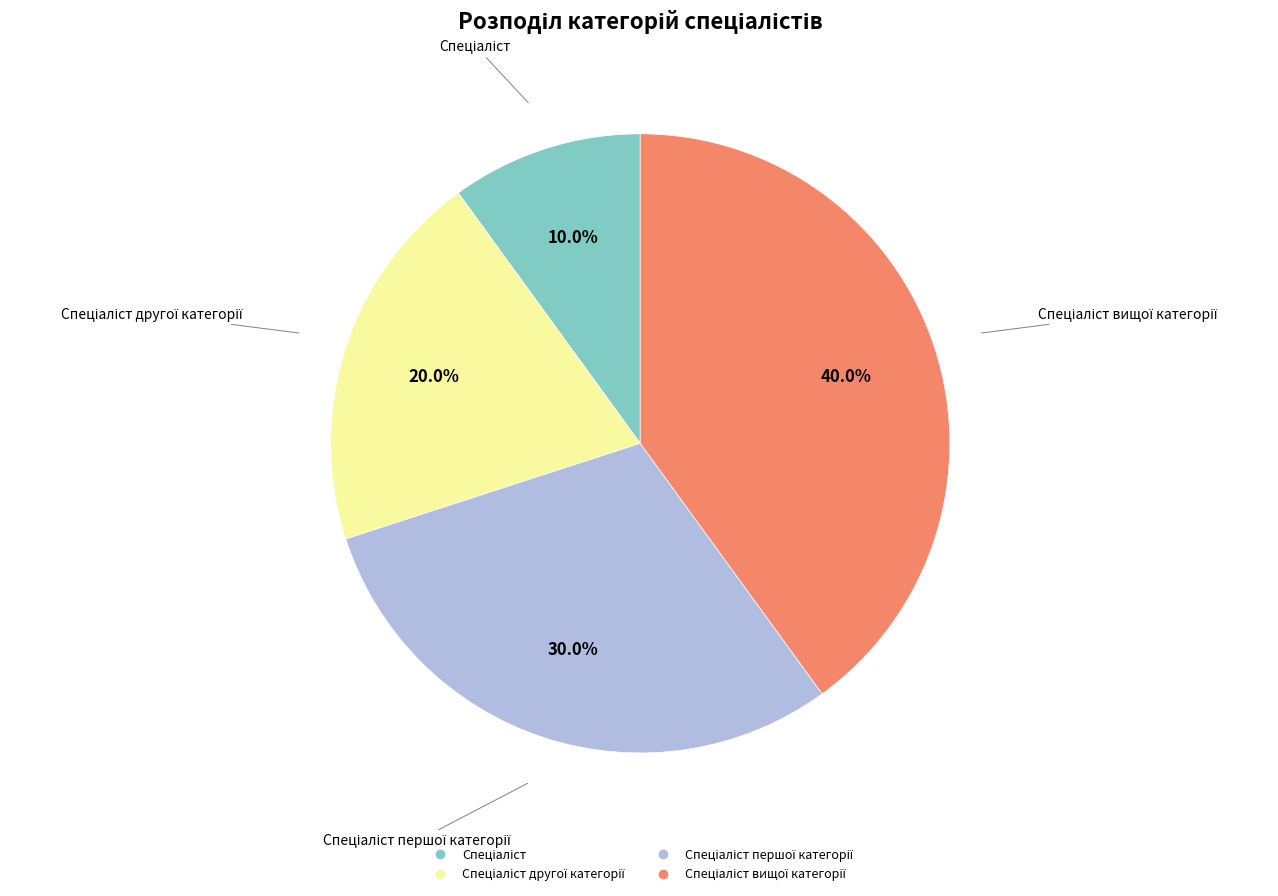

Does any single category account for the majority?

No